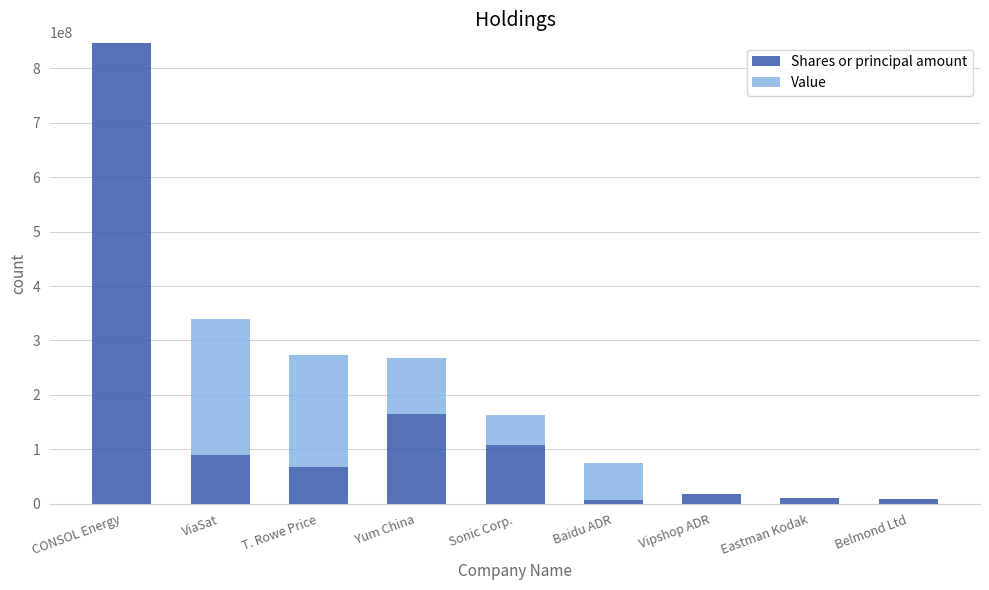

Is it true that Shares or principal amount equals 118399373.2 at ViaSat?

False